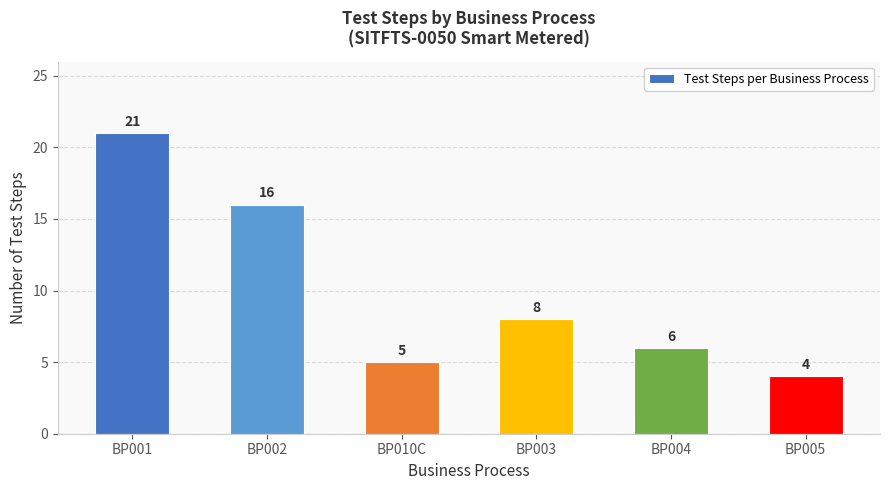

List the labels in order of value, smallest first.

BP005, BP010C, BP004, BP003, BP002, BP001